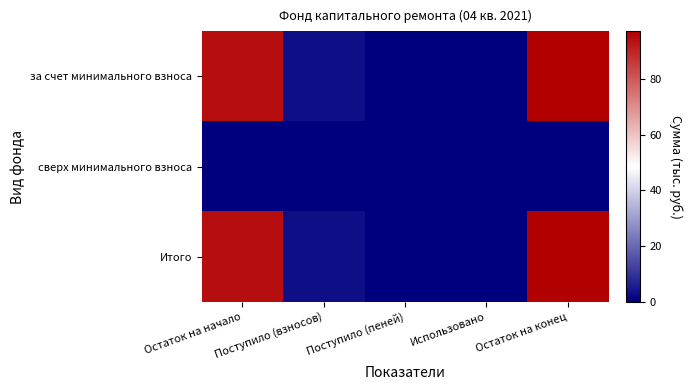

List the series in order of their peak value, lowest first.

сверх минимального взноса, за счет минимального взноса, Итого